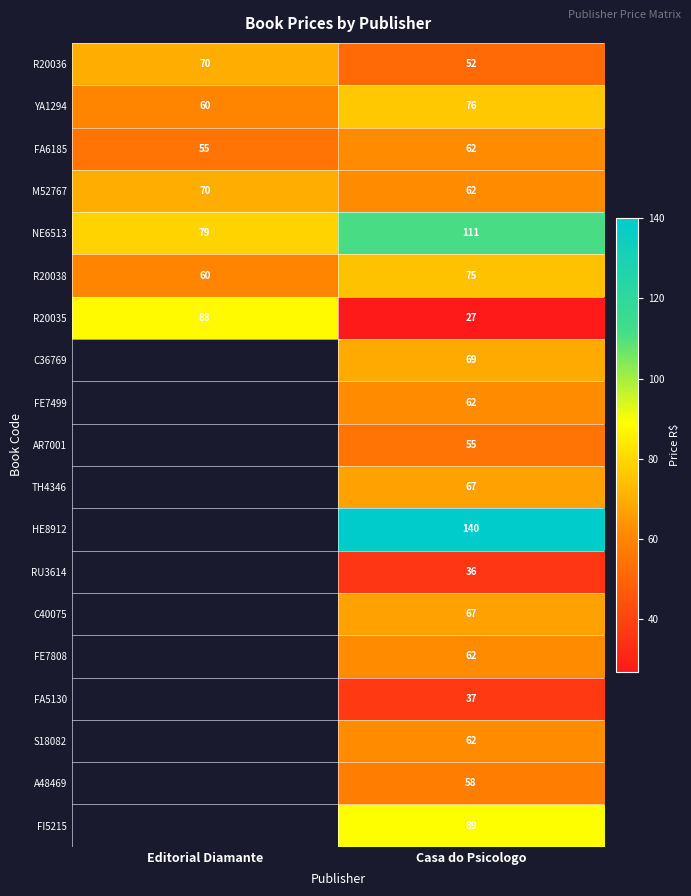

What is the total value across all series at Casa do Psicologo?

1269